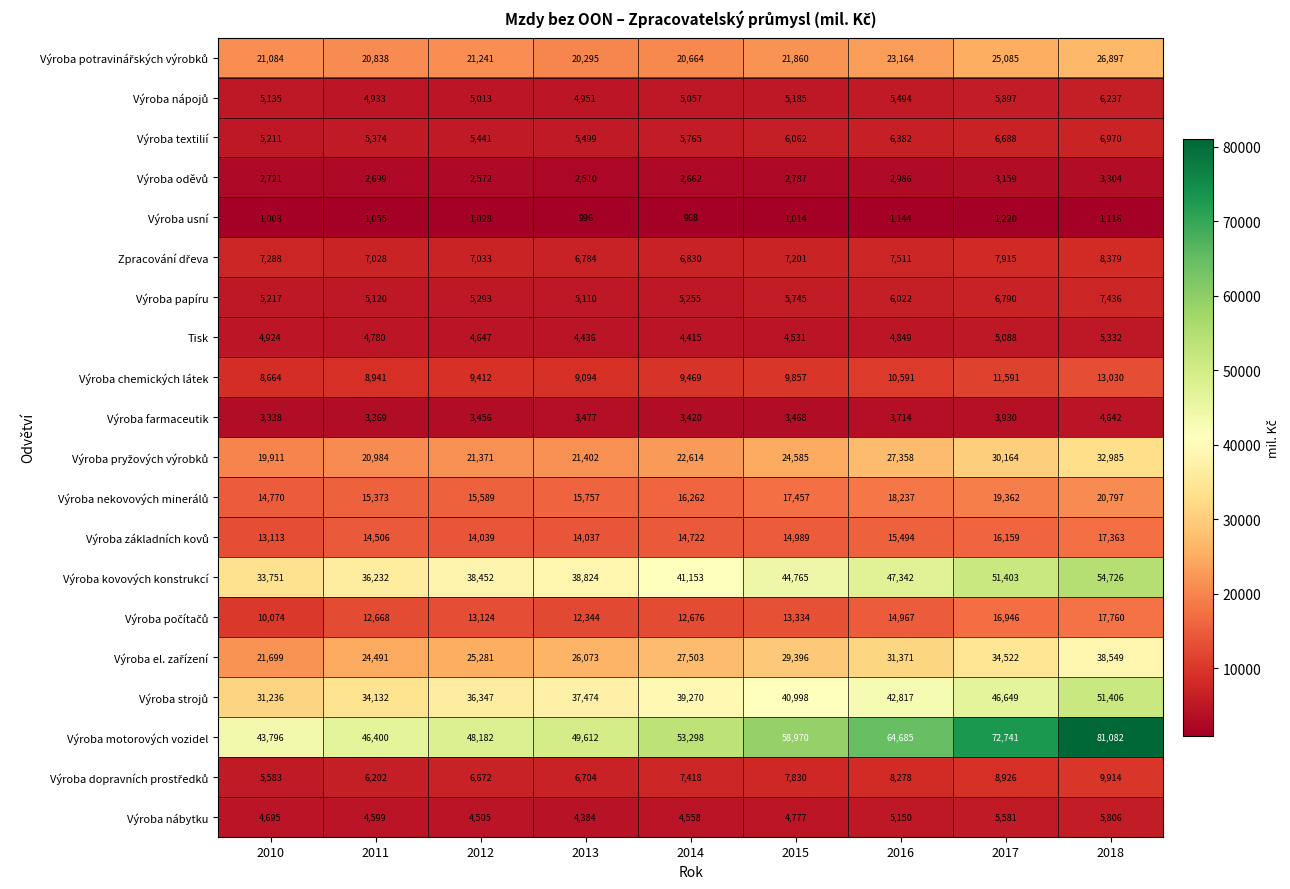

What is the difference between the Tisk values at 2012 and 2016?

202